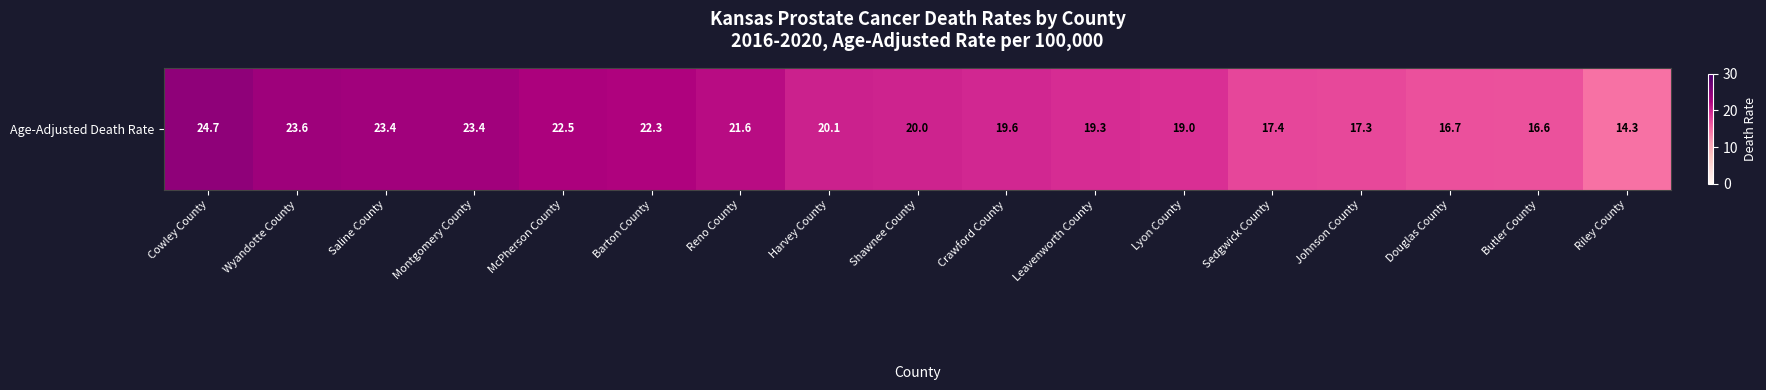

Rank the categories by value from lowest to highest.

Riley County, Butler County, Douglas County, Johnson County, Sedgwick County, Lyon County, Leavenworth County, Crawford County, Shawnee County, Harvey County, Reno County, Barton County, McPherson County, Saline County, Montgomery County, Wyandotte County, Cowley County